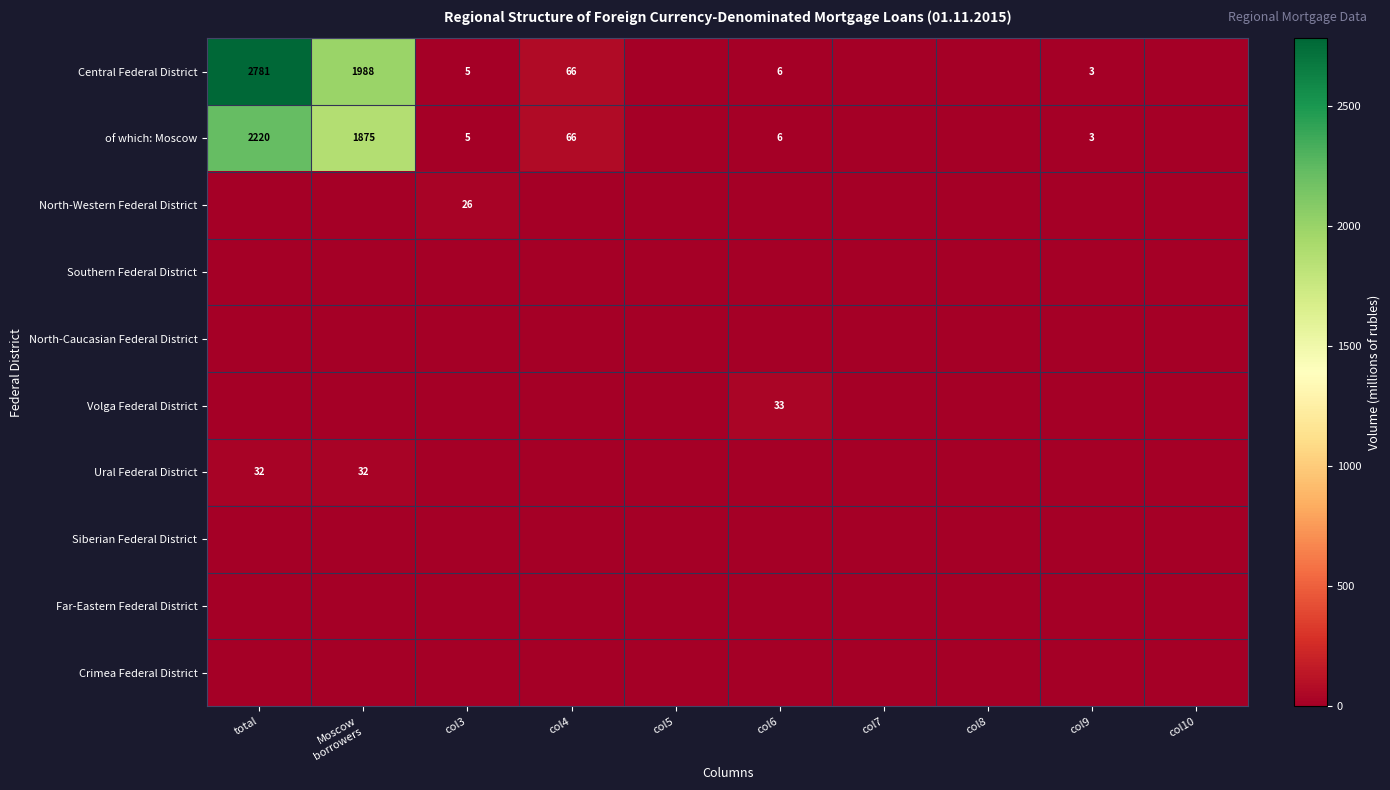

What is the greatest value displayed?

2781